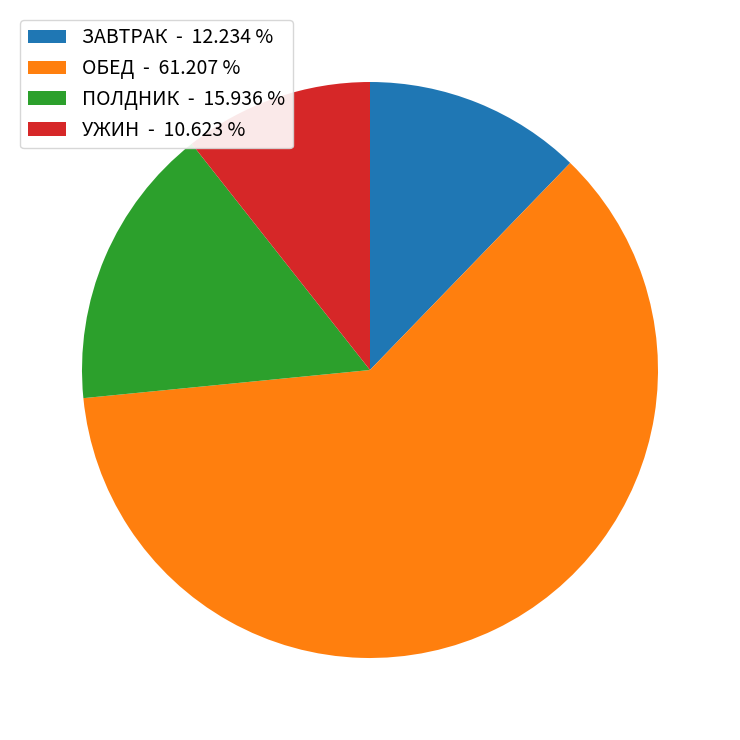

Rank the categories by value from lowest to highest.

УЖИН - 10.623 %, ЗАВТРАК - 12.234 %, ПОЛДНИК - 15.936 %, ОБЕД - 61.207 %